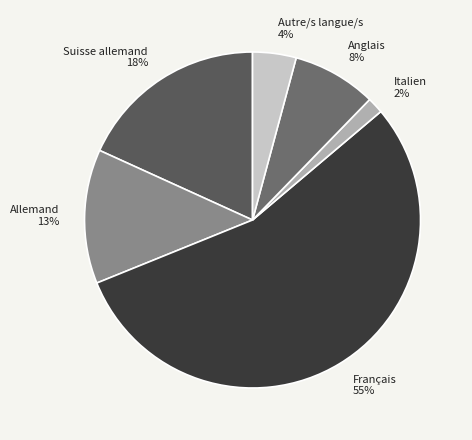

What is the ratio of the value at Anglais 8% to the value at Allemand 13%?

0.6